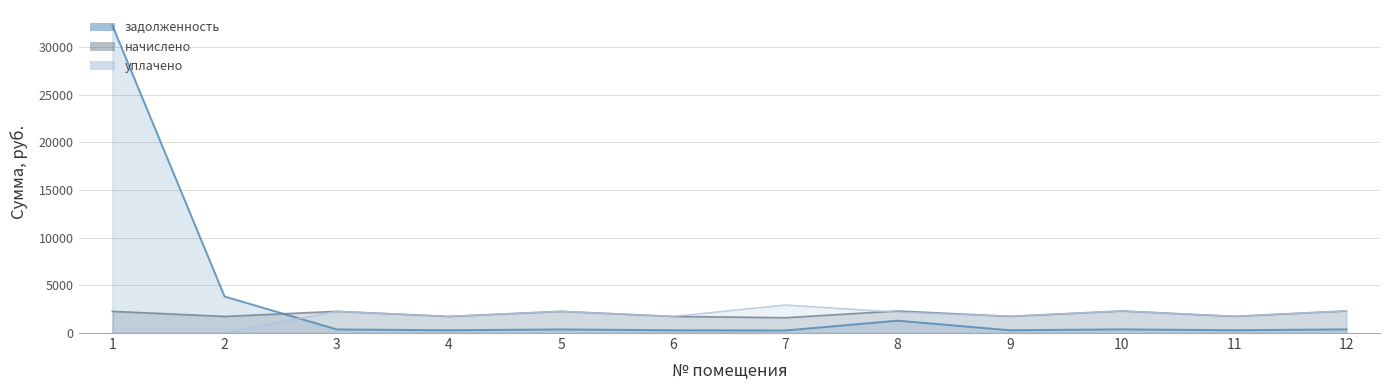

How many times do начислено and уплачено cross each other?

1